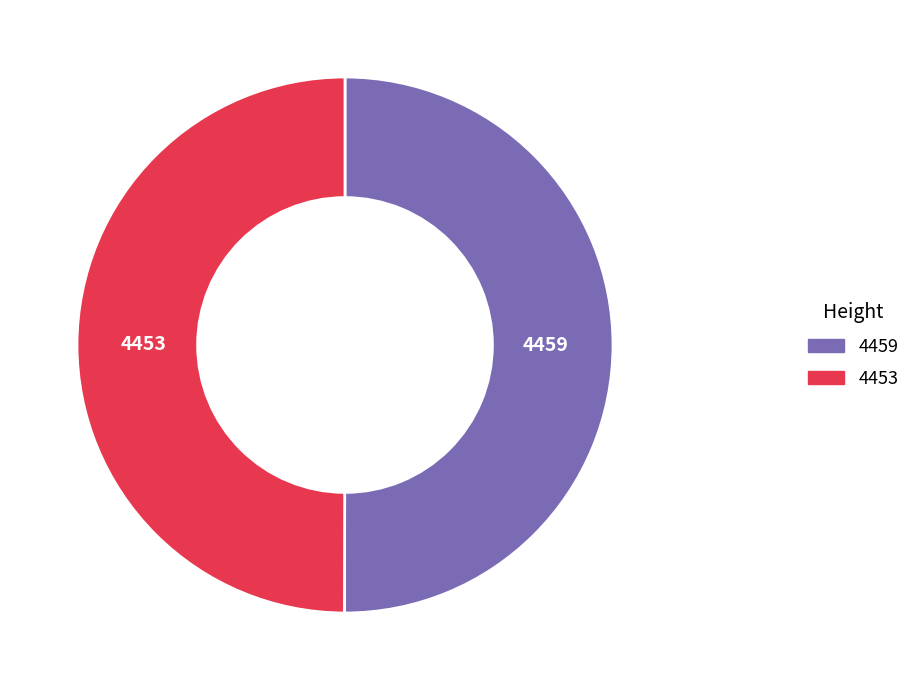

Do 4453 and 4459 together represent more than half of the pie?

Yes